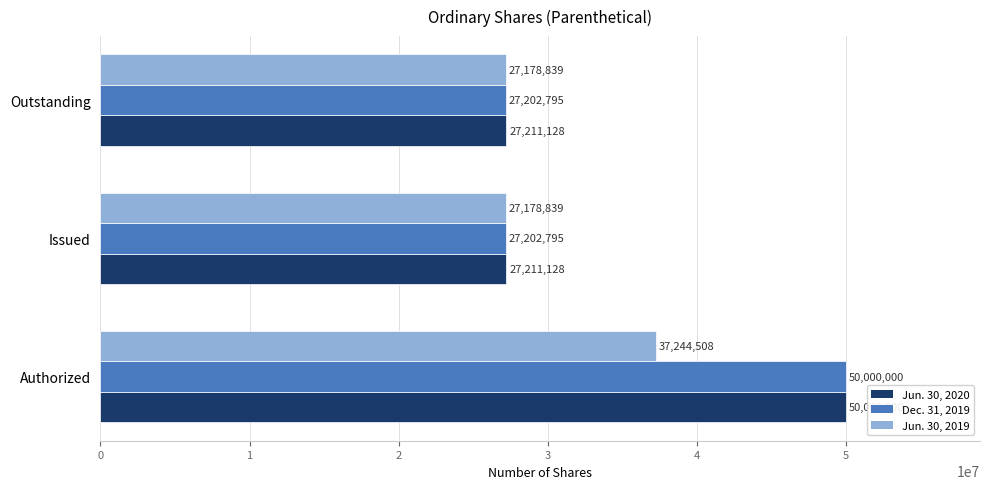

Which series has the largest total across all categories?

Jun. 30, 2020